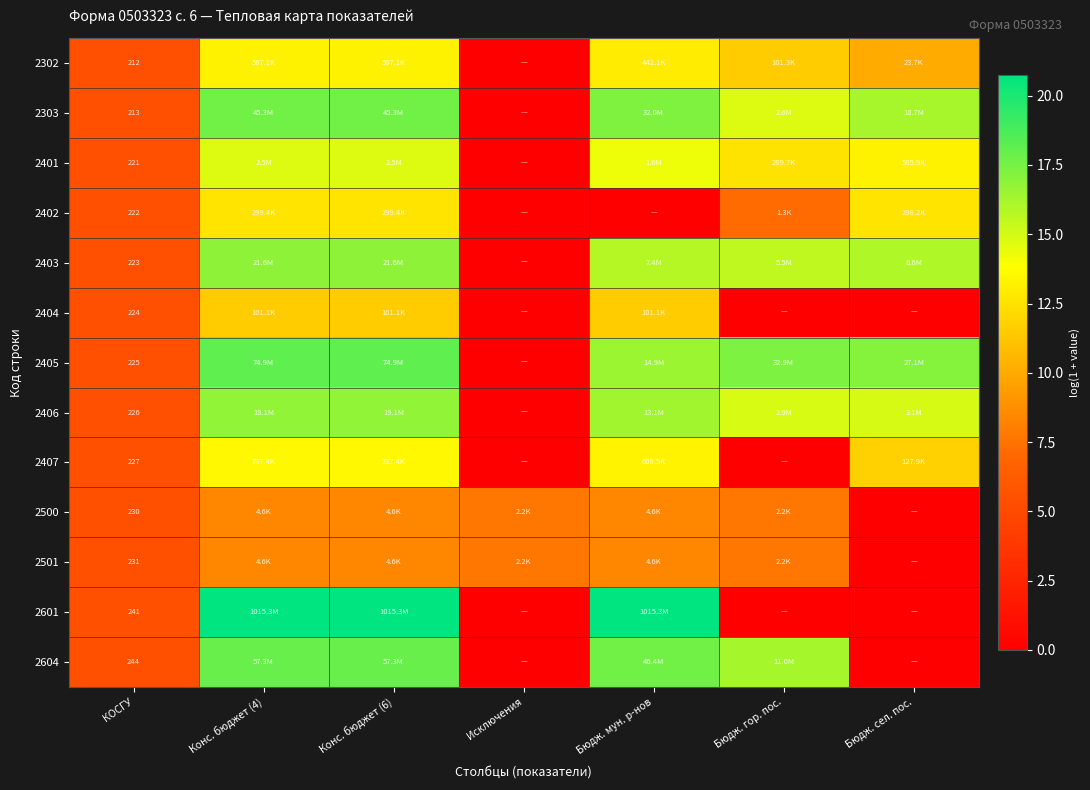

How many data points in 2407 are less than 11?

3